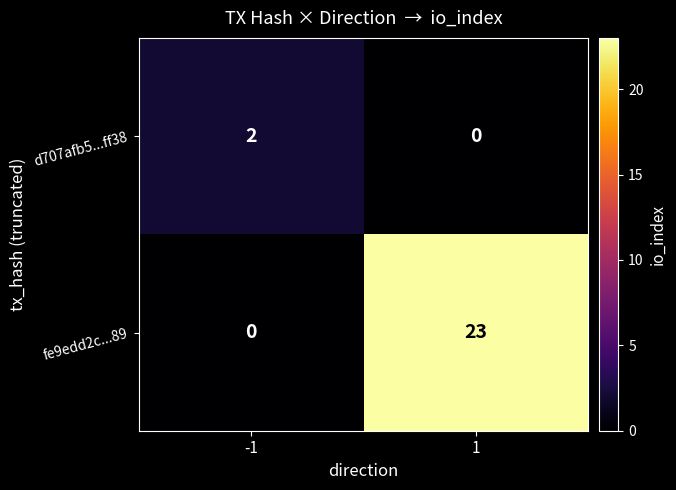

Which series has the widest spread of values?

fe9edd2c...89